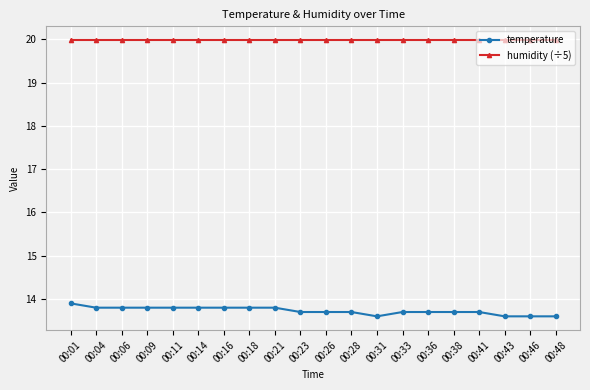

What is the spread (max minus min) of values at 00:26?

6.3